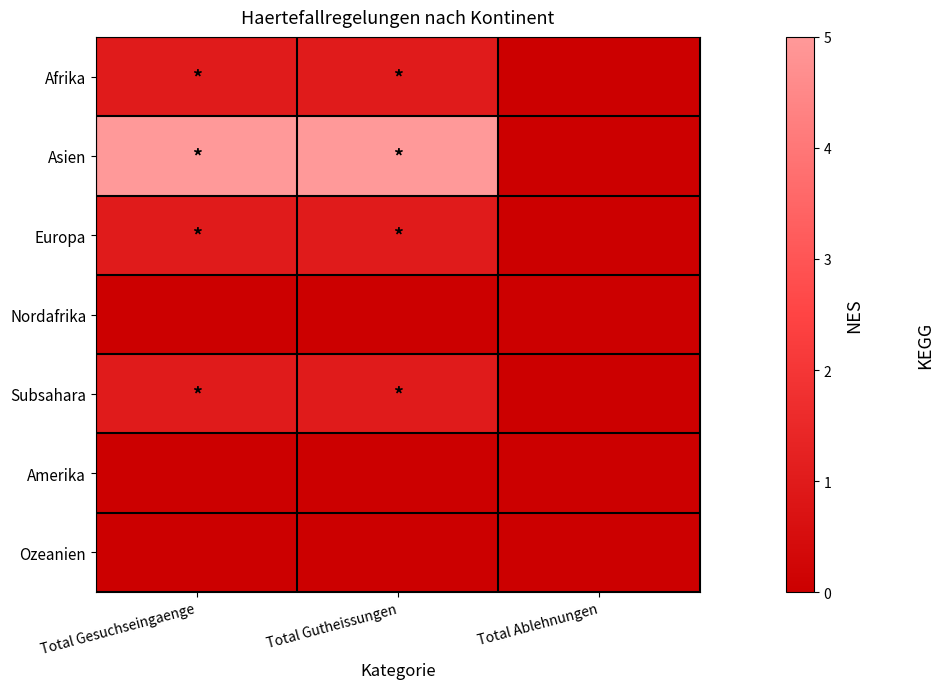

Which series has the widest spread of values?

Asien